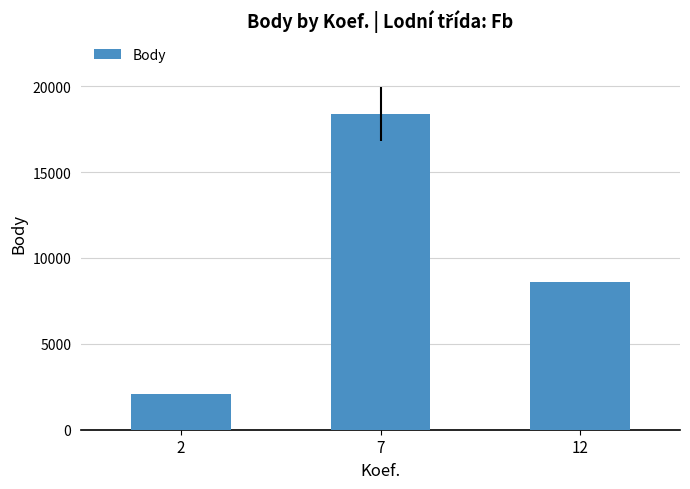

Approximately how many times larger is the value at 2 compared to 7?

0.1